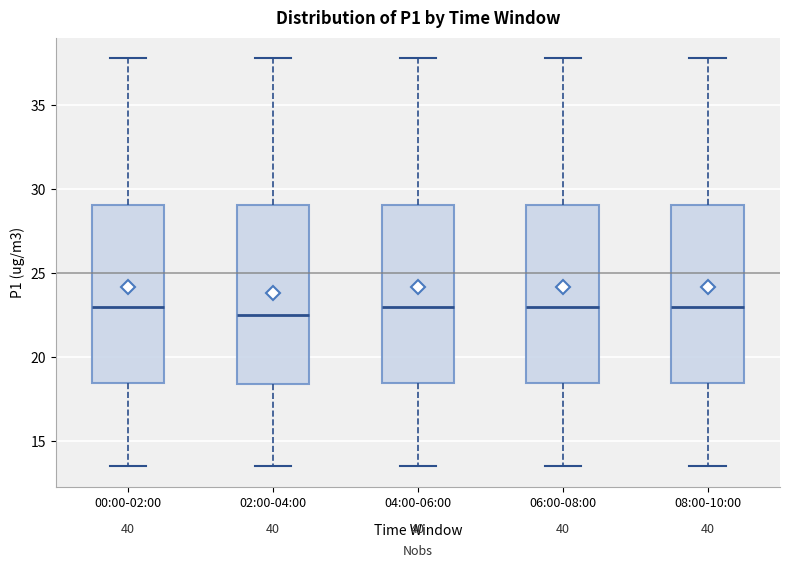

Where does the median line of the box for 00:00-02:00 sit on the y-axis? The values are not printed on the chart, so give them approximately, as read against the axis.

23.0